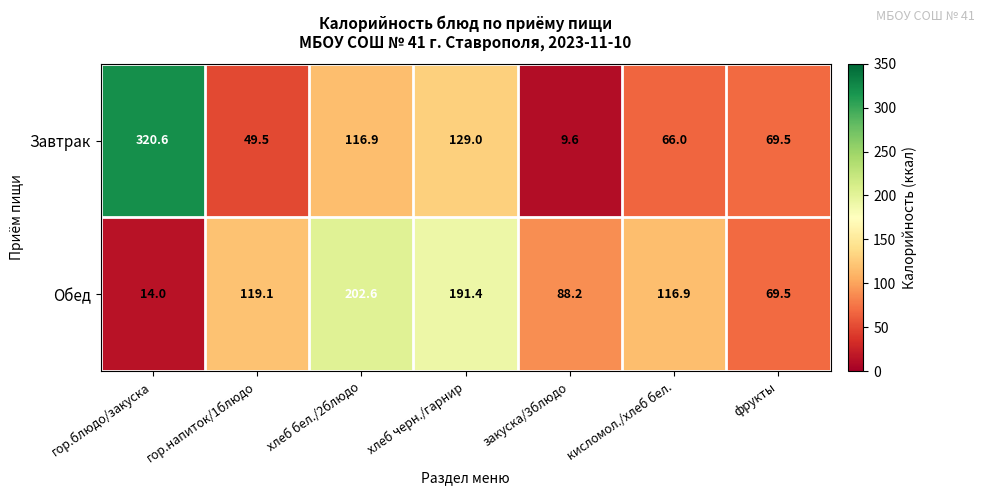

At which label does Завтрак reach its minimum?

закуска/3блюдо